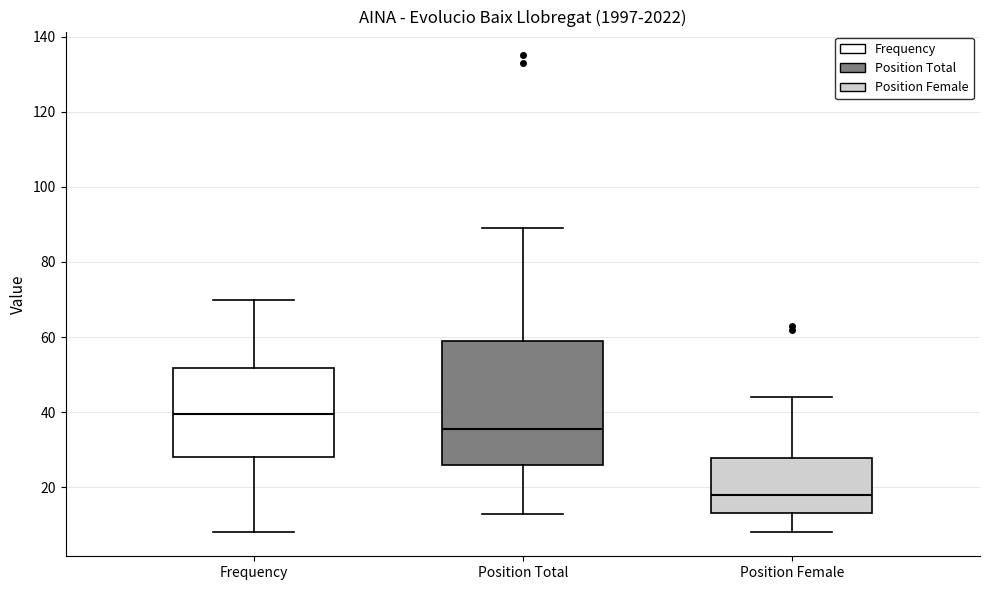

Reading left to right, transcribe this box plot: for each box, give where its median line is, the range the box spans, and where its two whiskers end, as read against the y-axis. The values are not printed on the chart, so give them approximately, as read against the axis.

Frequency: median 40, box 28 to 52, whiskers 8 to 70
Position Total: median 36, box 26 to 60, whiskers 14 to 90
Position Female: median 18, box 14 to 28, whiskers 8 to 44